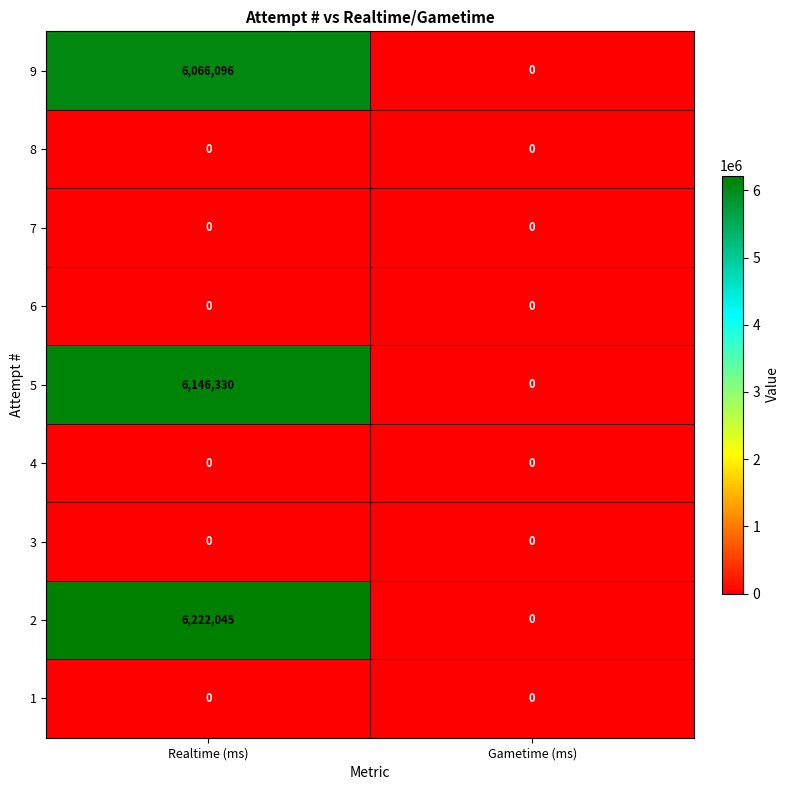

What is the maximum value shown in the chart?

6222045